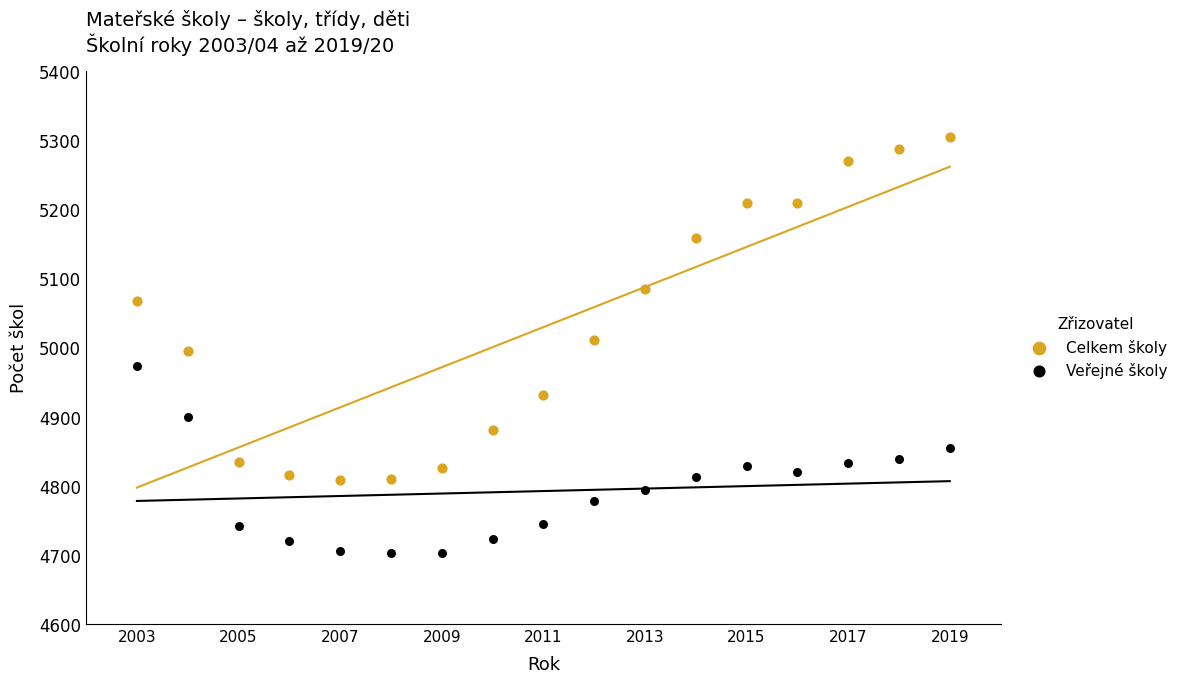

Which series contains the highest Y value?

Celkem školy